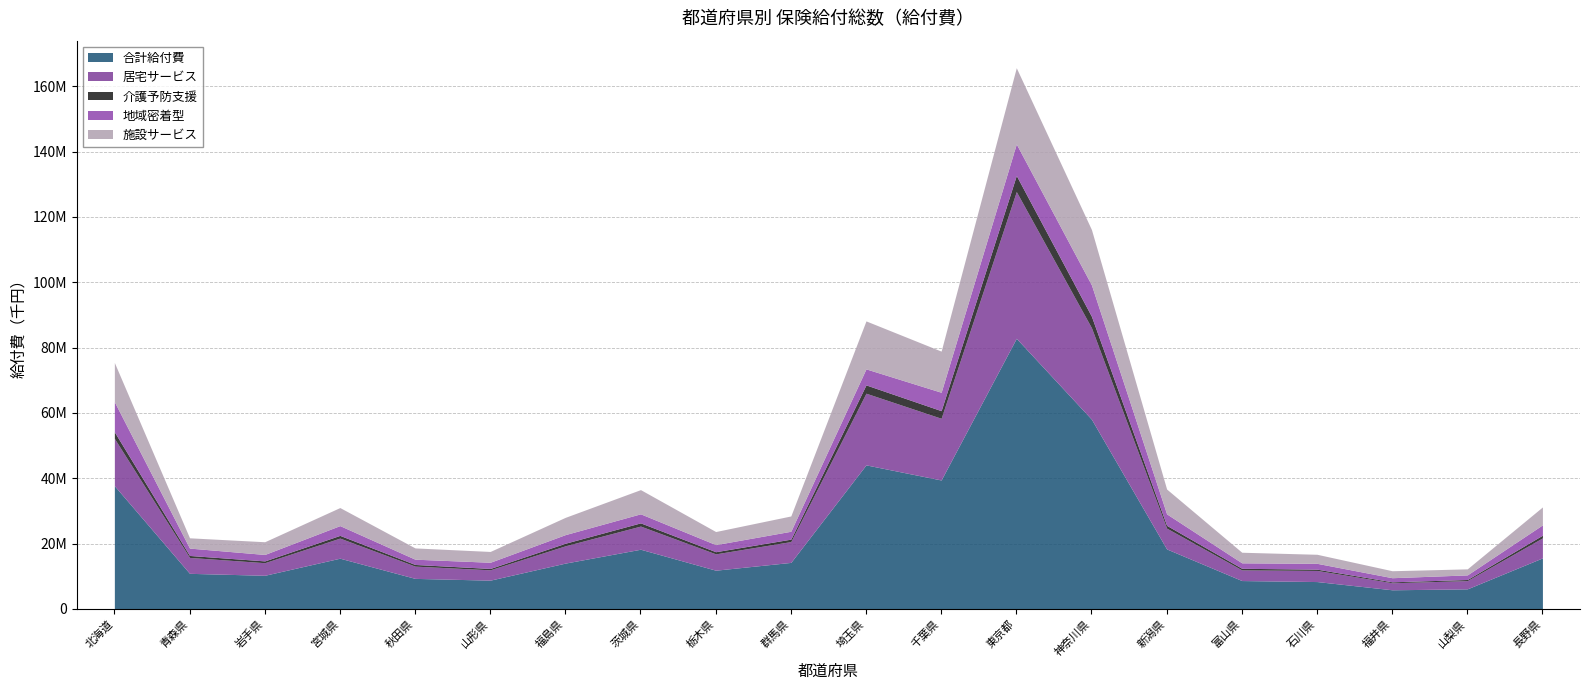

What is the value of the 施設サービス point at the 16th from the left?

3240116.0